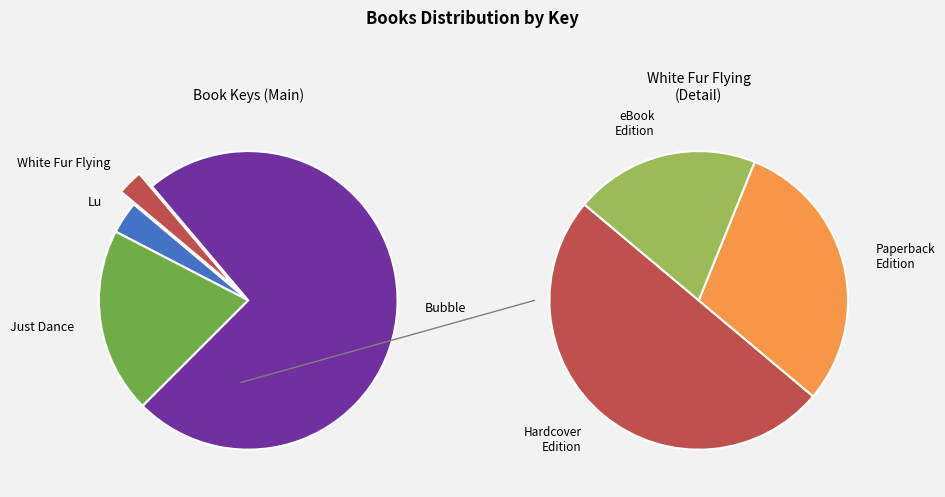

To the nearest percent, what percentage of the pie is White Fur Flying?

3%